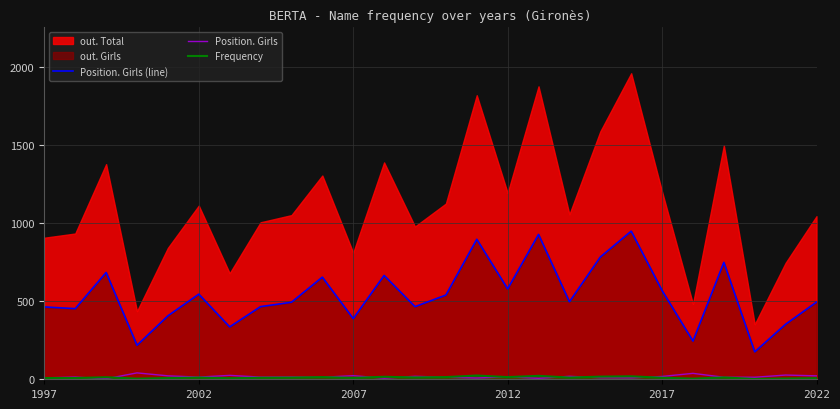

Is it true that Frequency equals 11 at 2002?

True